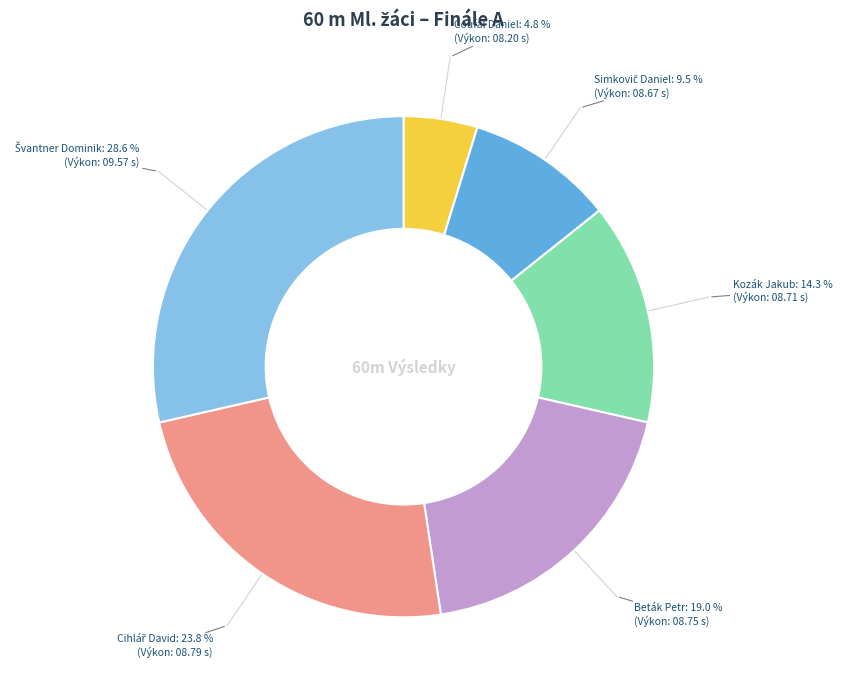

How many slices are in this pie chart?

6